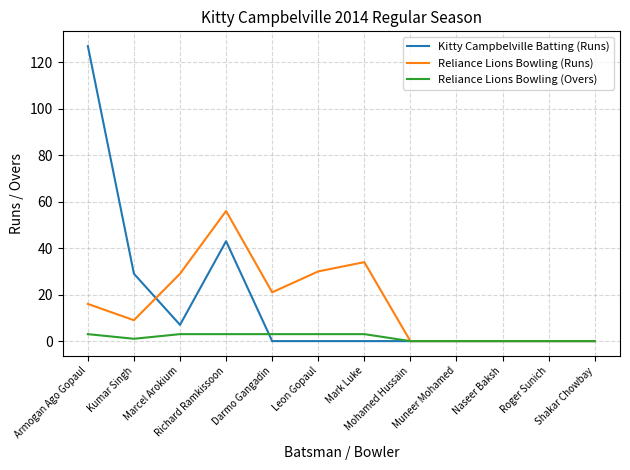

List the series in order of their peak value, lowest first.

Reliance Lions Bowling (Overs), Reliance Lions Bowling (Runs), Kitty Campbelville Batting (Runs)